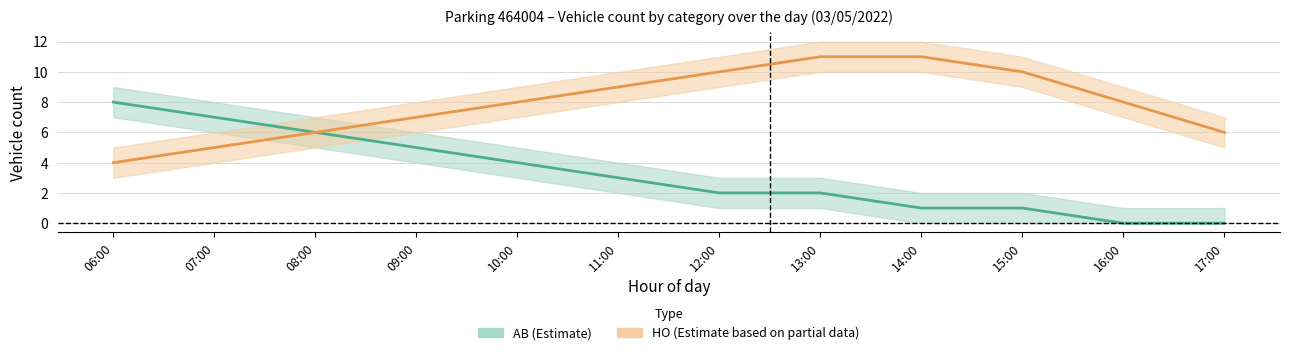

What is the value of the HO_count point at the 2nd from the left?

5